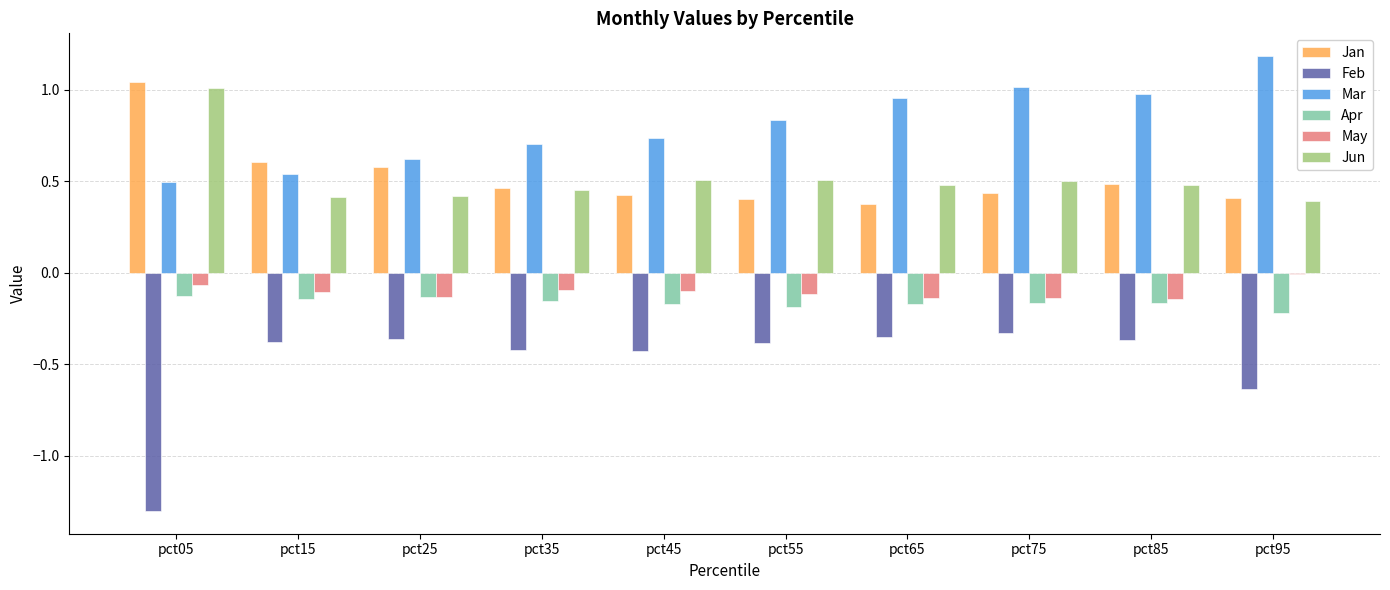

True or false: Mar has a value of 0.2 at pct35.

False